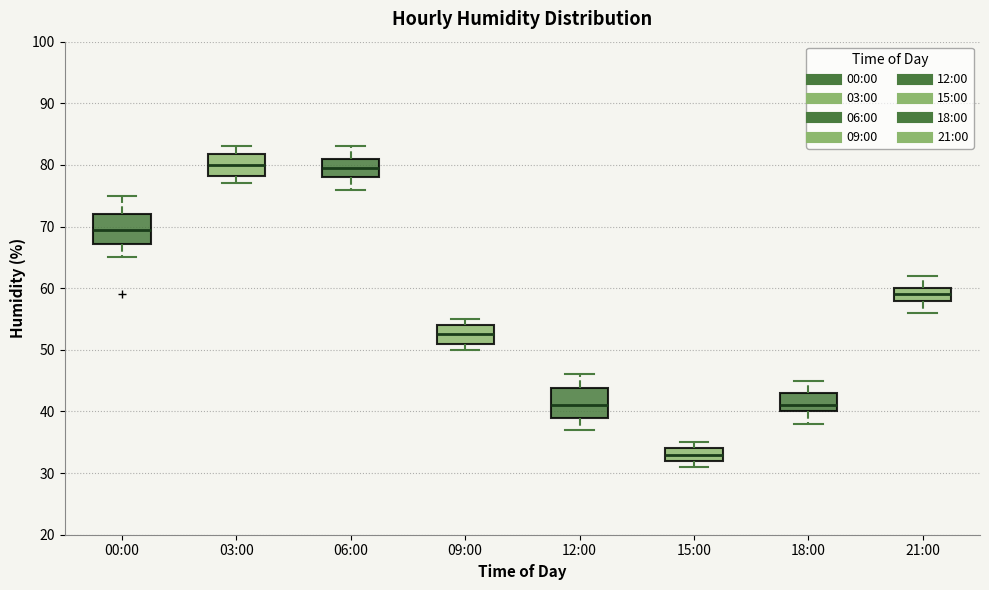

Reading left to right, transcribe this box plot: for each box, give where its median line is, the range the box spans, and where its two whiskers end, as read against the y-axis. The values are not printed on the chart, so give them approximately, as read against the axis.

00:00: median 70, box 67 to 72, whiskers 65 to 75
03:00: median 80, box 78 to 82, whiskers 77 to 83
06:00: median 80, box 78 to 81, whiskers 76 to 83
09:00: median 53, box 51 to 54, whiskers 50 to 55
12:00: median 41, box 39 to 44, whiskers 37 to 46
15:00: median 33, box 32 to 34, whiskers 31 to 35
18:00: median 41, box 40 to 43, whiskers 38 to 45
21:00: median 59, box 58 to 60, whiskers 56 to 62